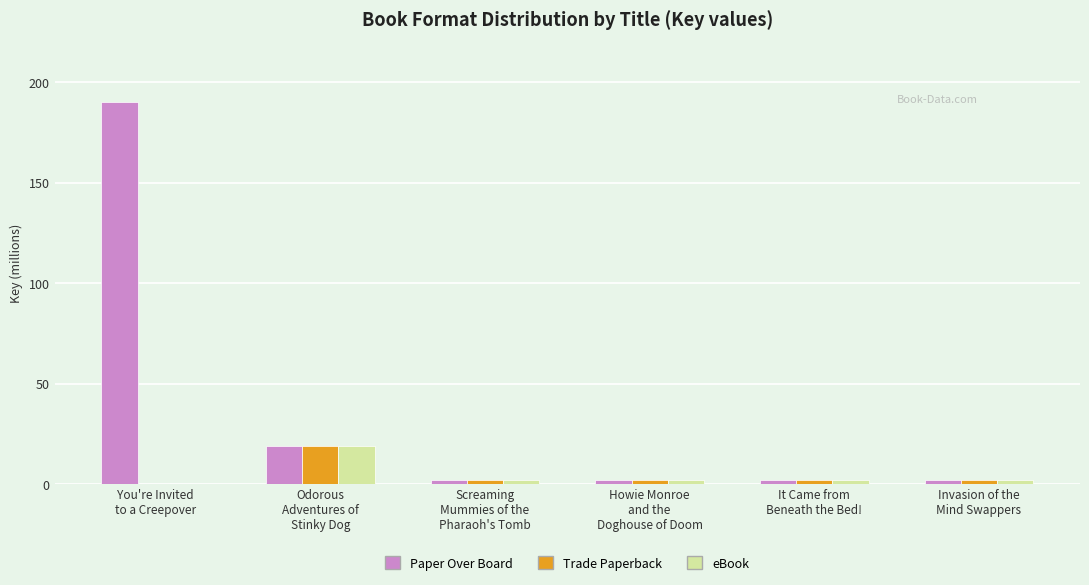

Reading right to left, transcribe all the data shown in this chart.

Paper Over Board: 1819005	1818913	1819105	1819170	18969265	190206961
Trade Paperback: 1819005	1818913	1819105	1819170	18969265	0
eBook: 1819005	1818913	1819105	1819170	18969265	0